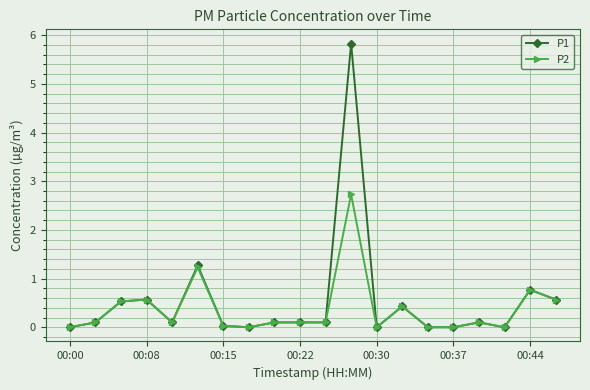

True or false: P2 has more than 0 points higher than both neighbors.

True